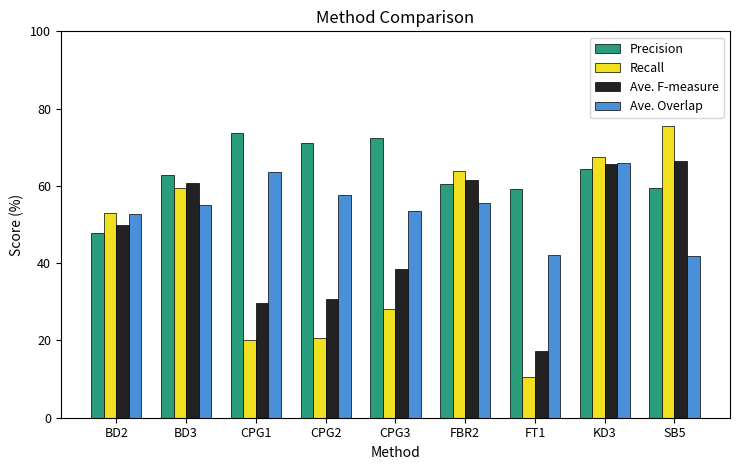

The Ave. Overlap series shows 93.1 at CPG3. True or false?

False